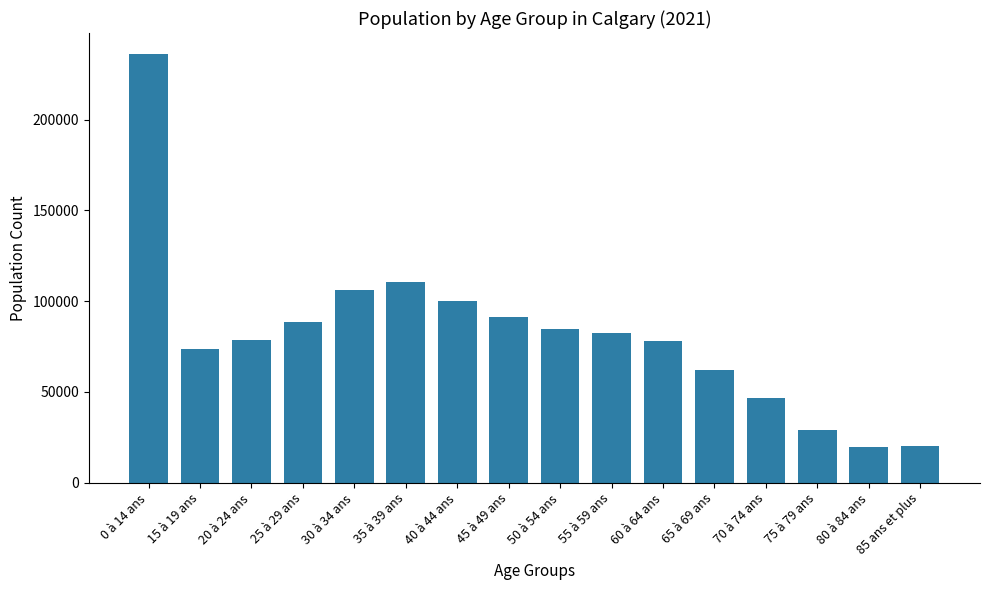

What is the minimum value shown in the chart?

19405